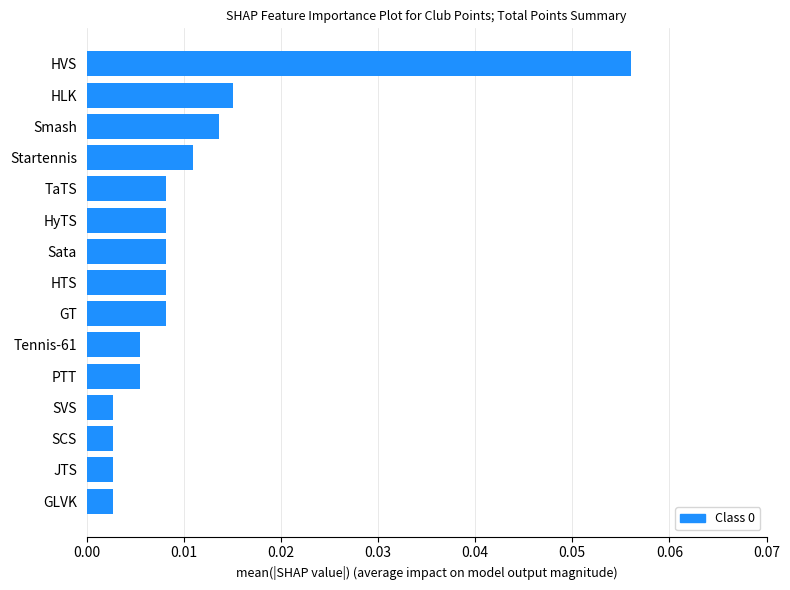

How many bars are there in total?

15